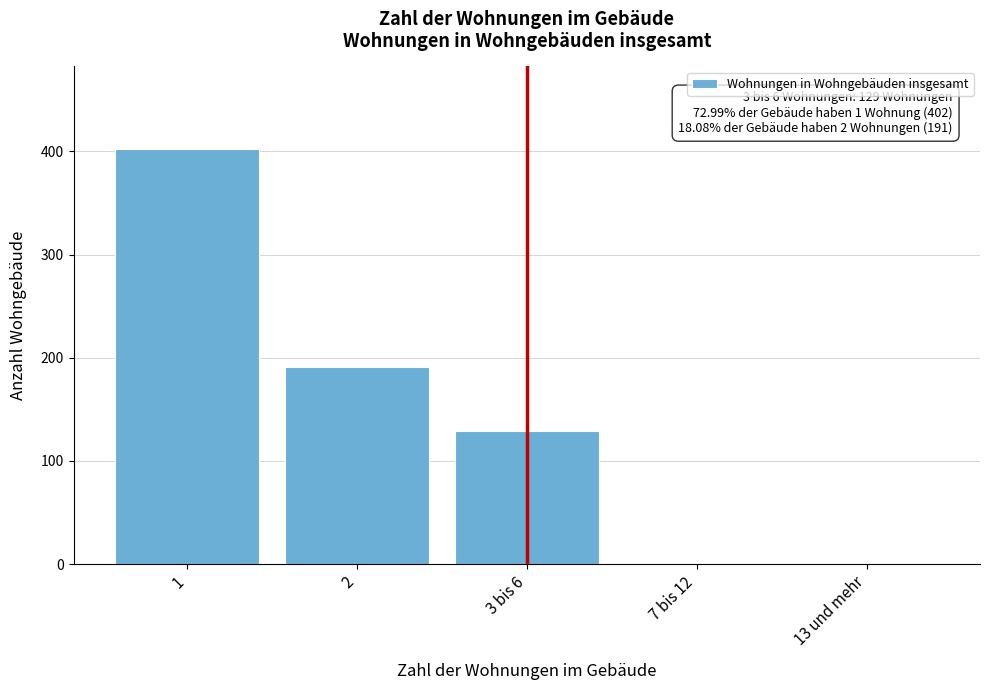

Reading left to right, list all the values displayed in this chart.

1=402	2=191	3 bis 6=129	7 bis 12=0	13 und mehr=0